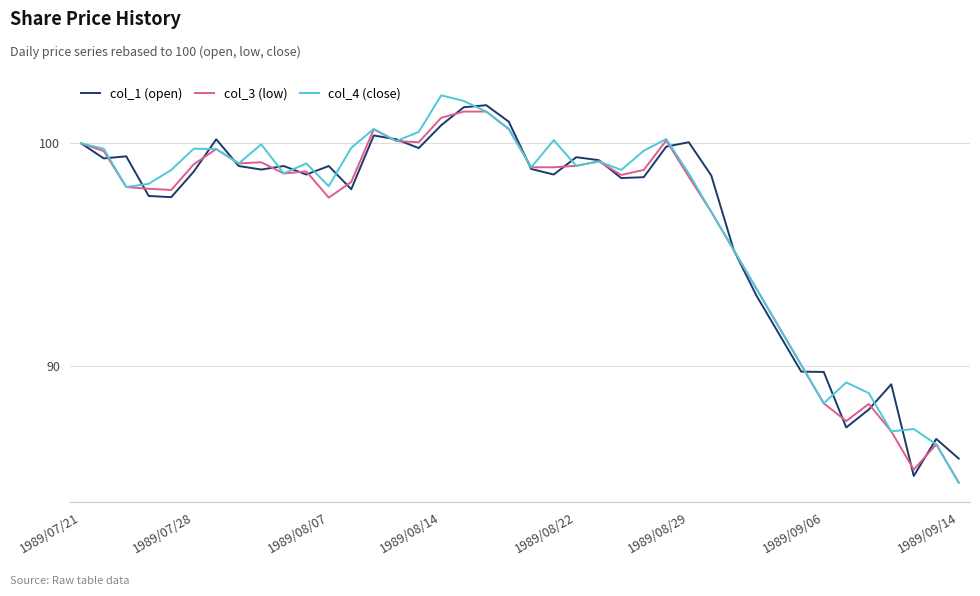

What is the maximum value shown in the chart?

102.2